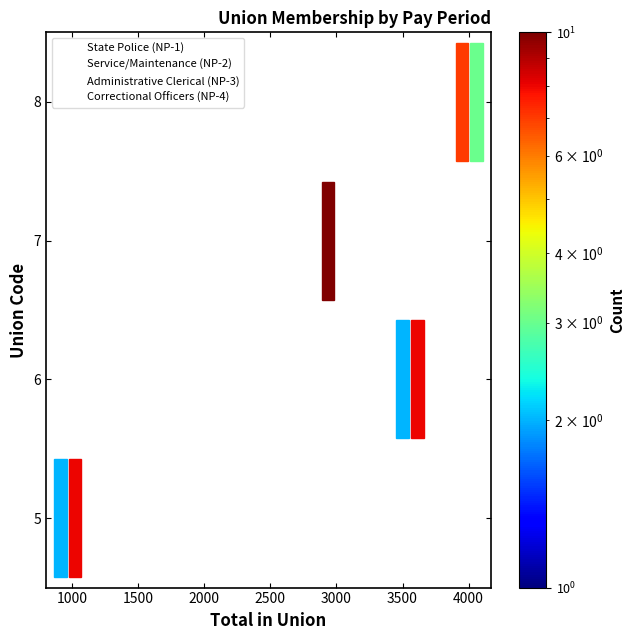

Which series reaches the maximum Y coordinate?

Correctional Officers (NP-4)